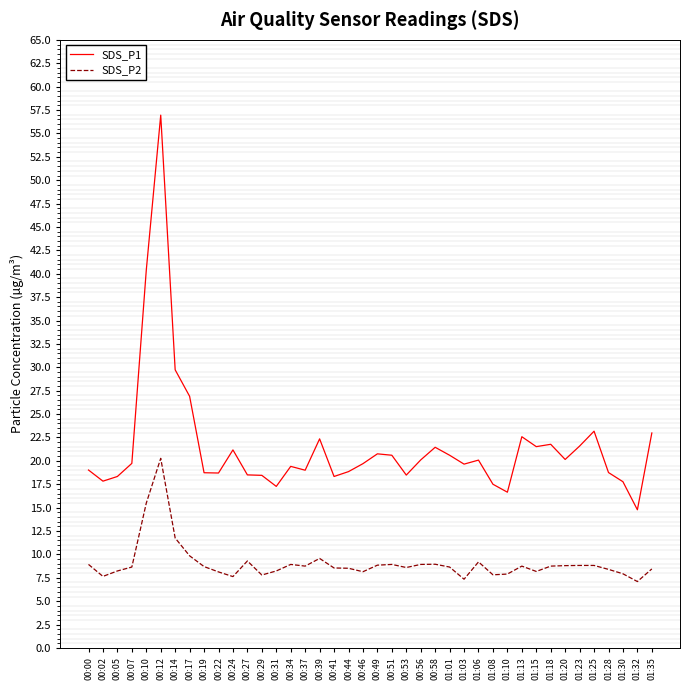

What are all the series names shown in the legend?

SDS_P1, SDS_P2